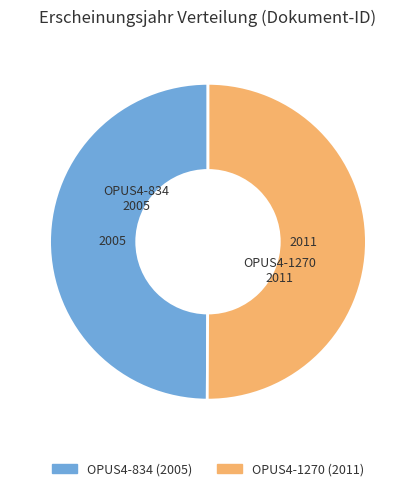

What is the ratio of the value at OPUS4-1270 to the value at OPUS4-834?

1.0